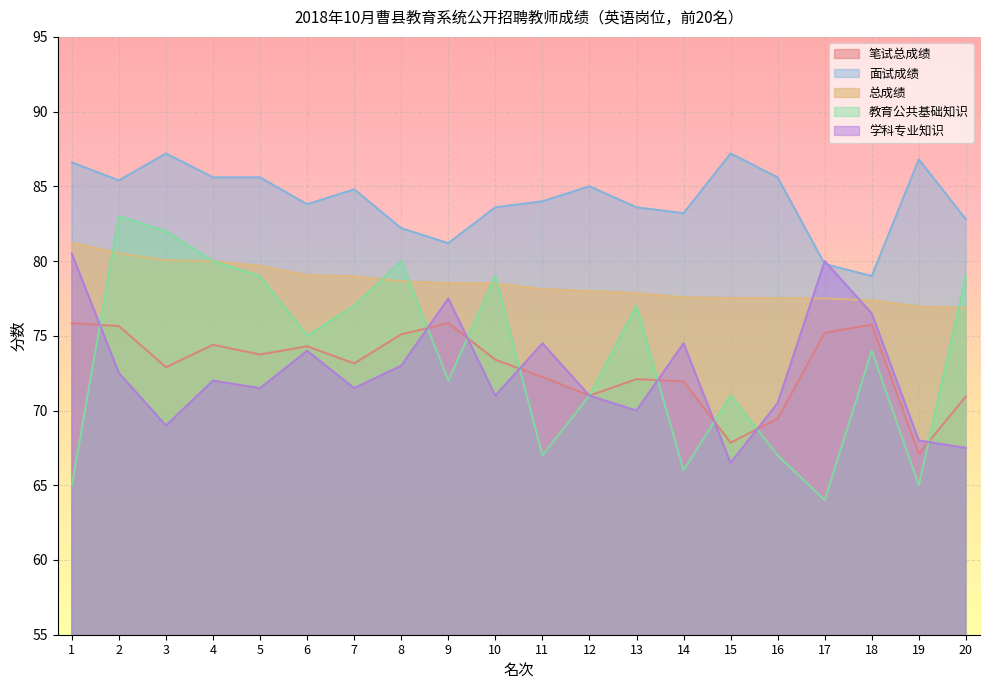

Where does the 教育公共基础知识 series first go above 75?

2